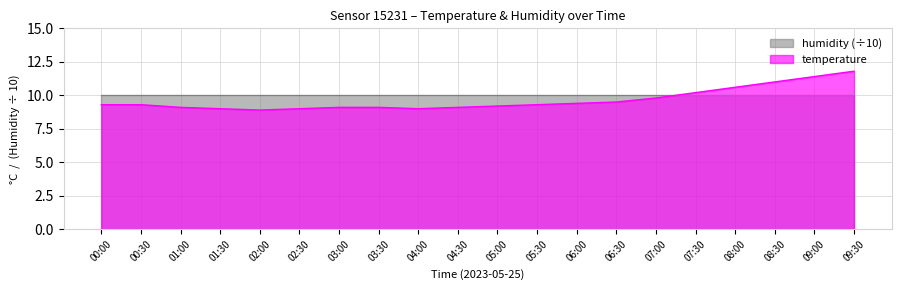

Rank the categories by value from highest to lowest.

09:30, 09:00, 08:30, 08:00, 07:30, 07:00, 06:30, 06:00, 00:00, 00:30, 05:30, 05:00, 01:00, 03:00, 03:30, 04:30, 01:30, 02:30, 04:00, 02:00